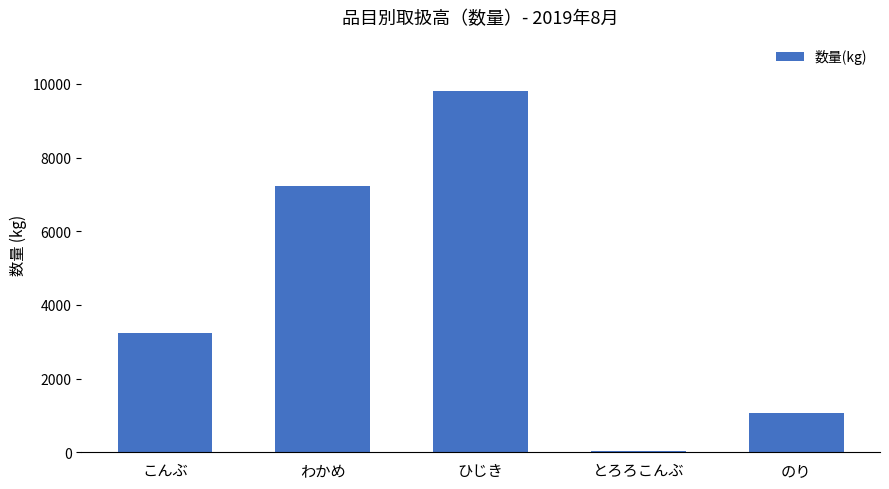

Which label corresponds to the smallest value in the chart?

とろろこんぶ